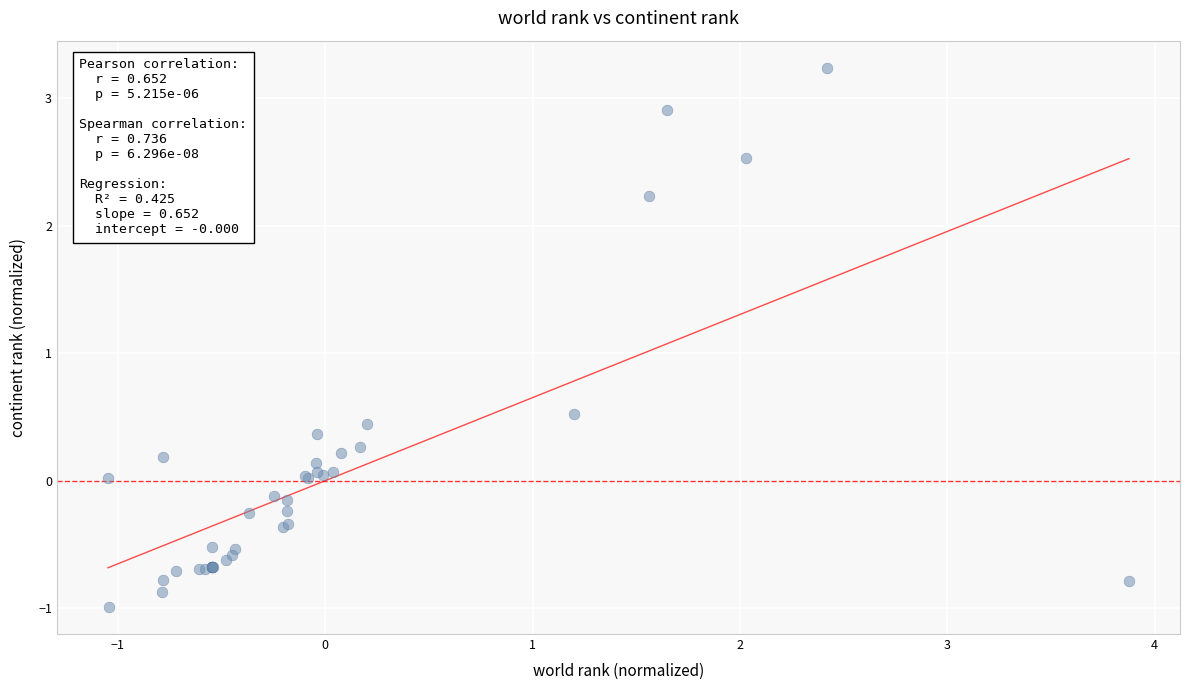

What Y value in the scatter plot is closest to 1?

0.5